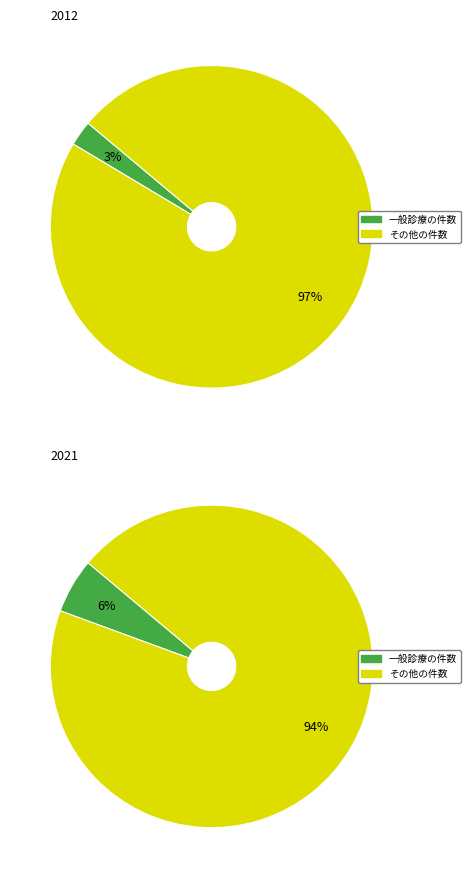

To the nearest percent, what portion does 2012 represent?

14%